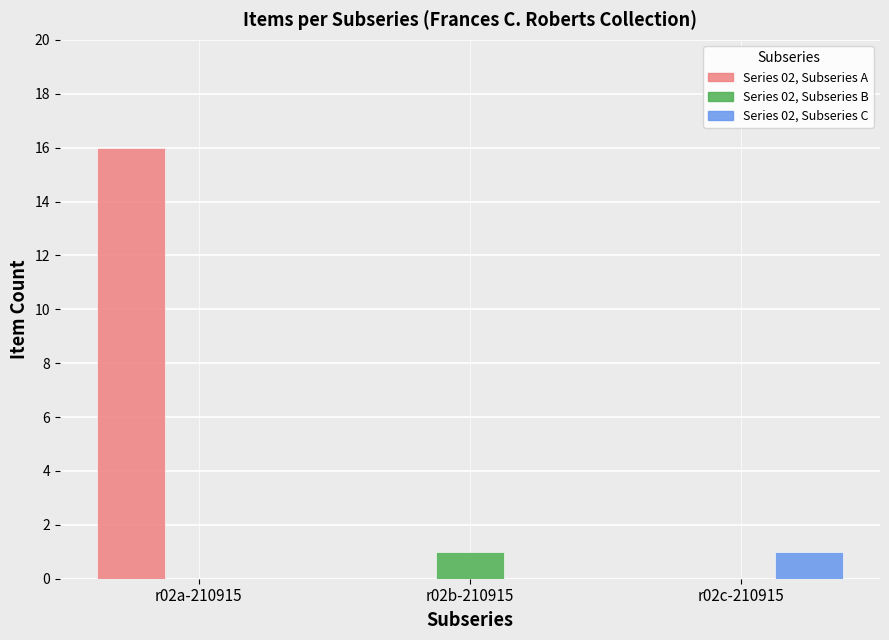

The value of Series 02, Subseries A at r02c-210915 is 0. True or false?

True